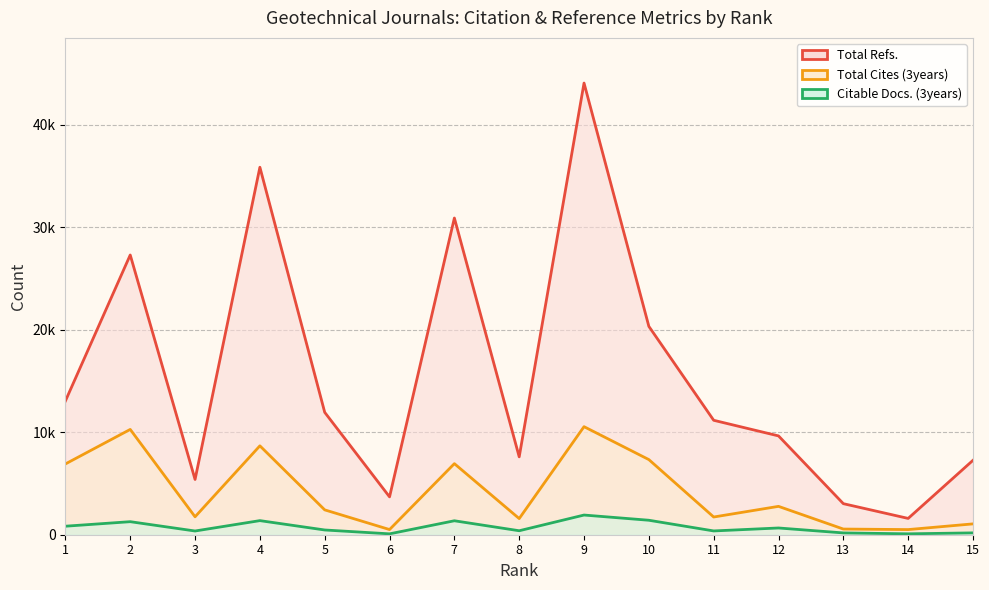

What is the difference between the second highest and second lowest values in the Total Refs. series?

32841